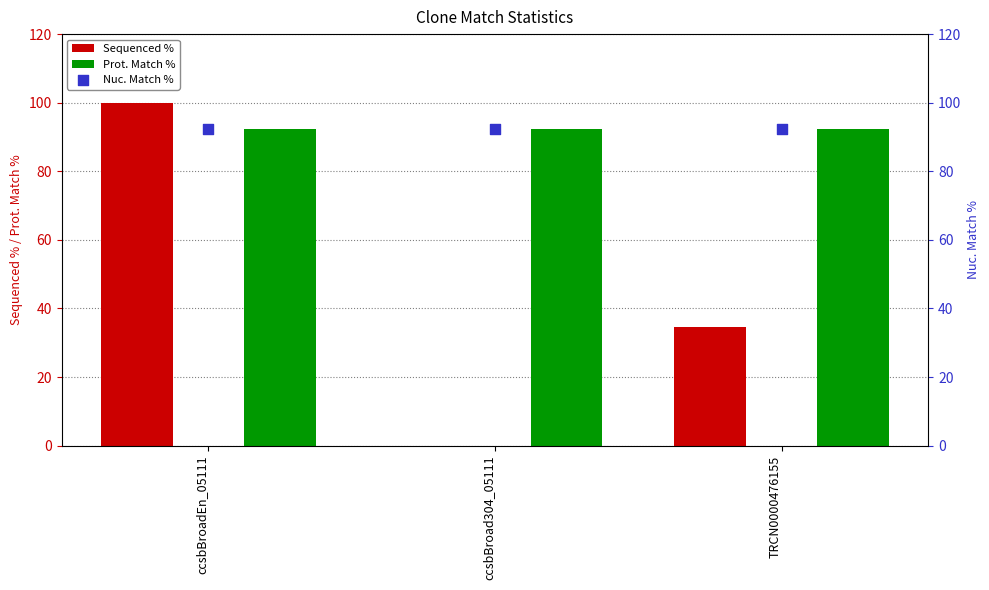

Which series reaches the maximum Y coordinate?

Sequenced %